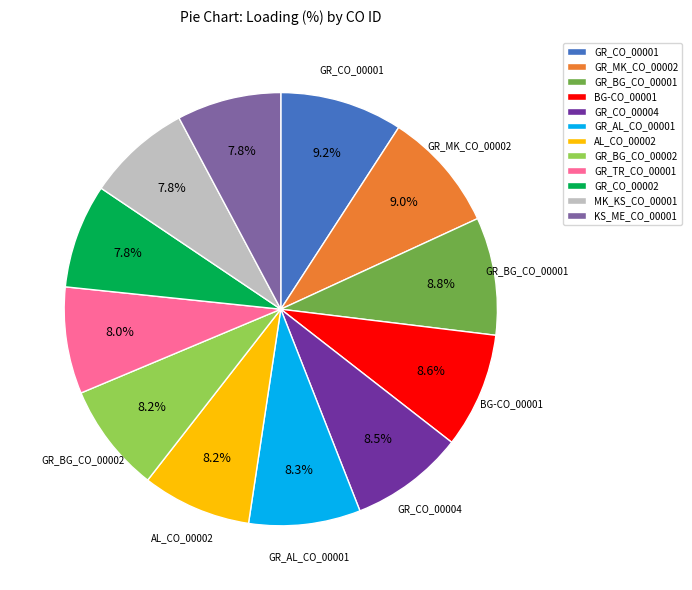

Combined, do GR_MK_CO_00002 and AL_CO_00002 account for over 50%?

No